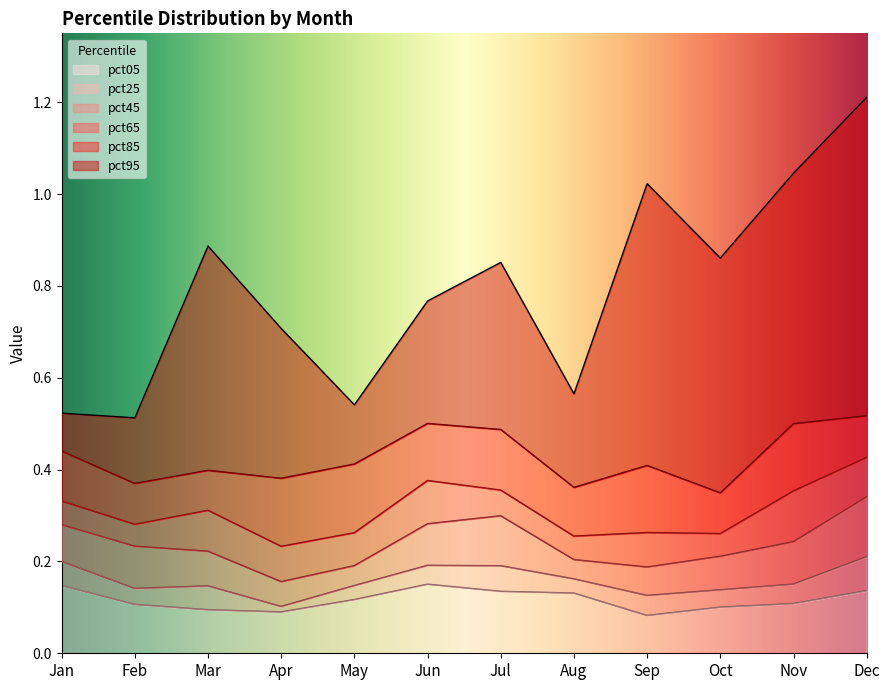

Which series changed the most between Apr and Aug?

pct95